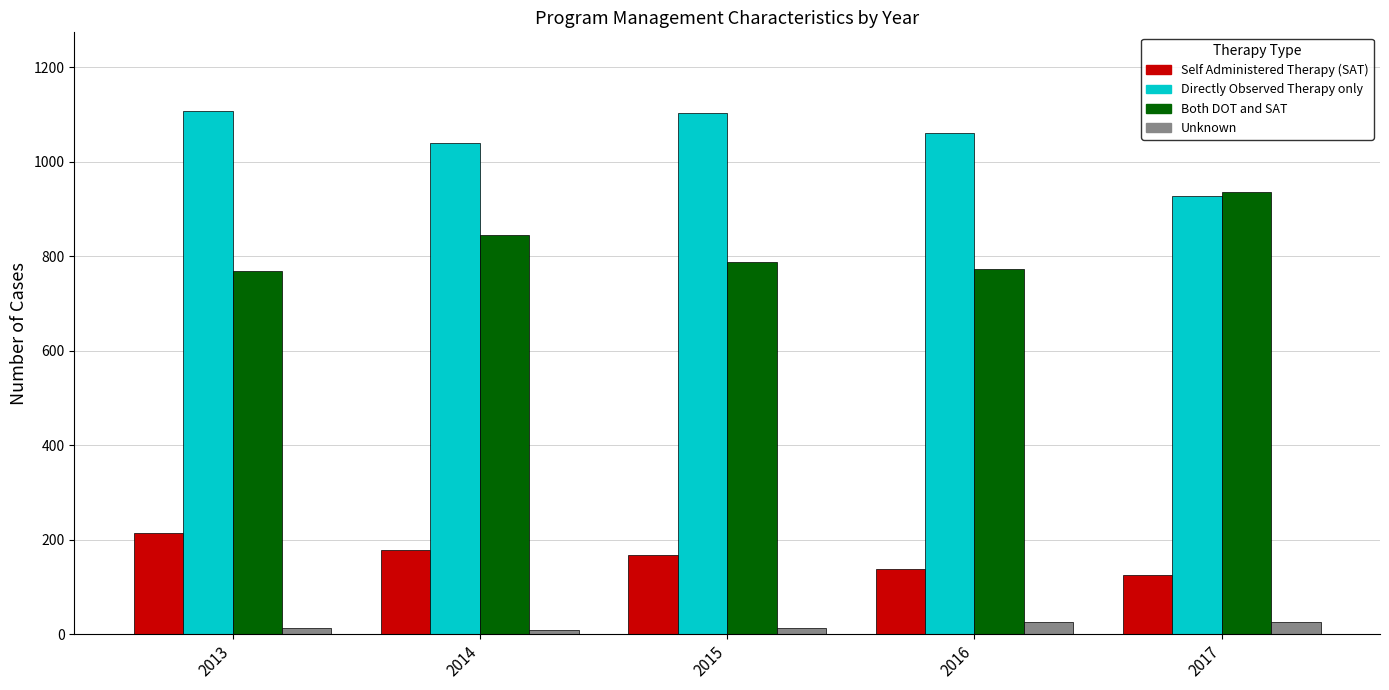

What is the difference between the second highest and minimum values in the Self Administered Therapy (SAT) series?

54